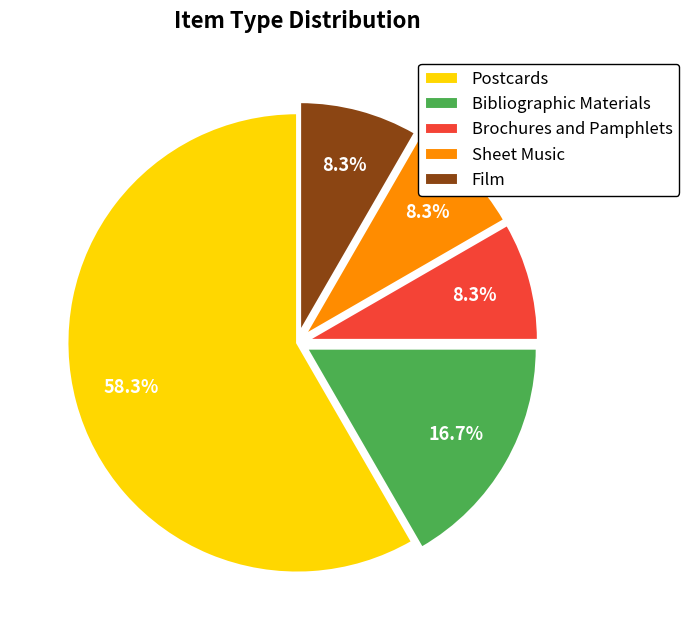

Do Brochures and Pamphlets and Bibliographic Materials together represent more than half of the pie?

No